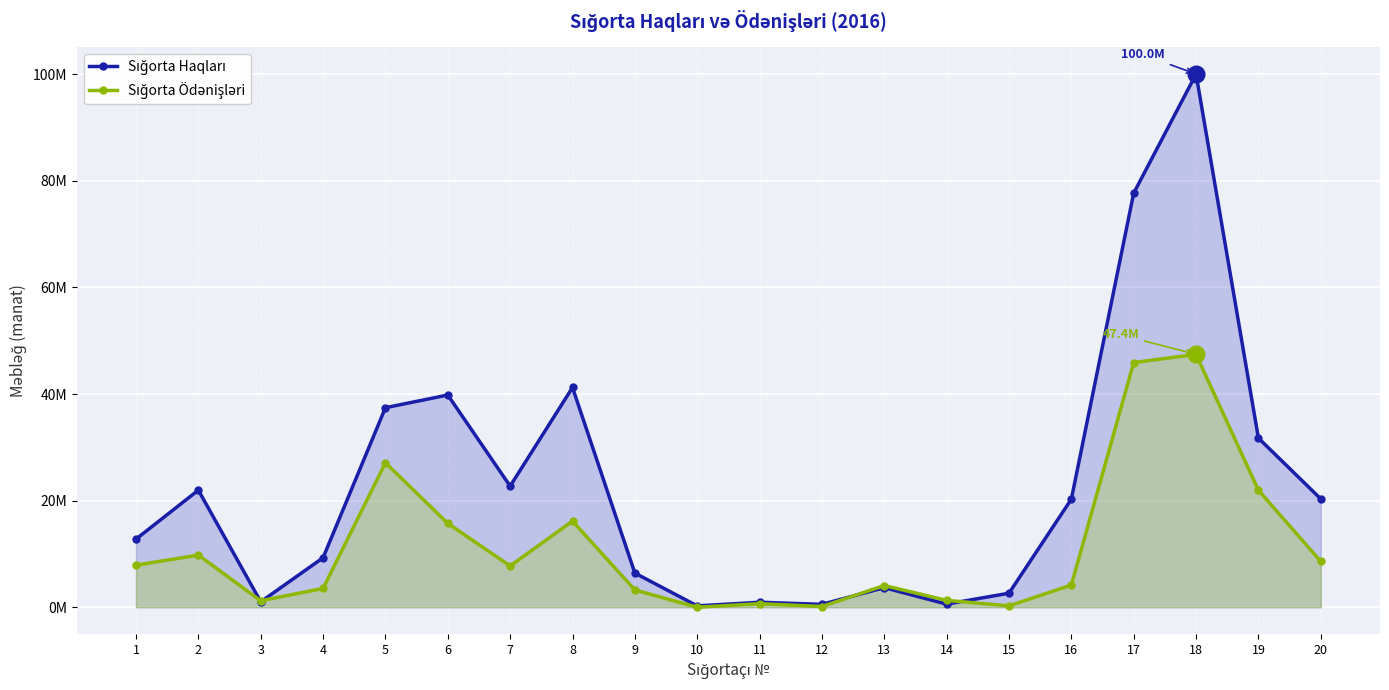

List the labels in order of Sığorta Ödənişləri value, largest first.

18, 17, 5, 19, 8, 6, 2, 20, 1, 7, 16, 13, 4, 9, 14, 3, 11, 15, 12, 10